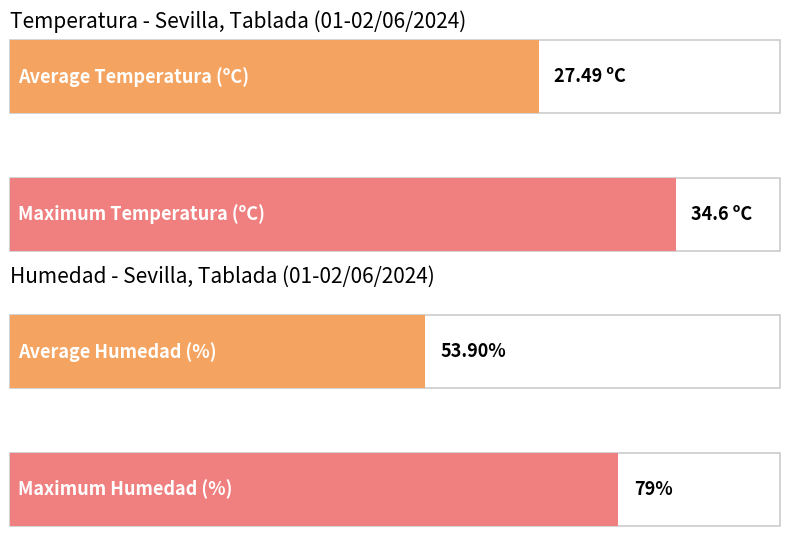

Which series has the largest total across all categories?

Humedad (%)